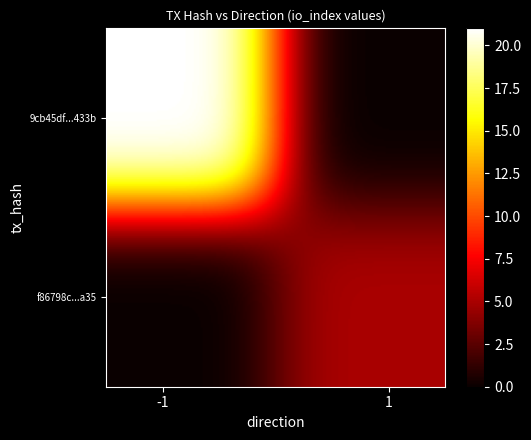

How many data points does each series have?

2